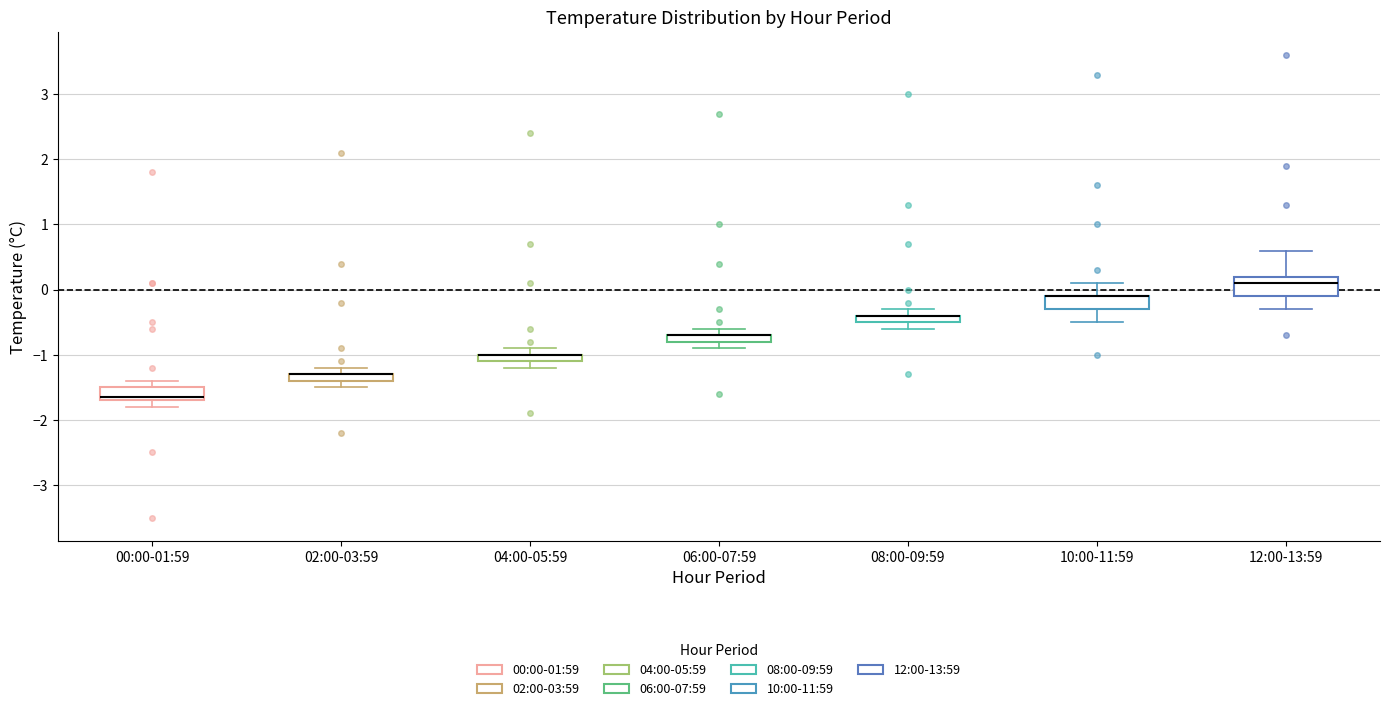

Comparing the boxes themselves (not the whiskers), which one is the tallest?

12:00-13:59